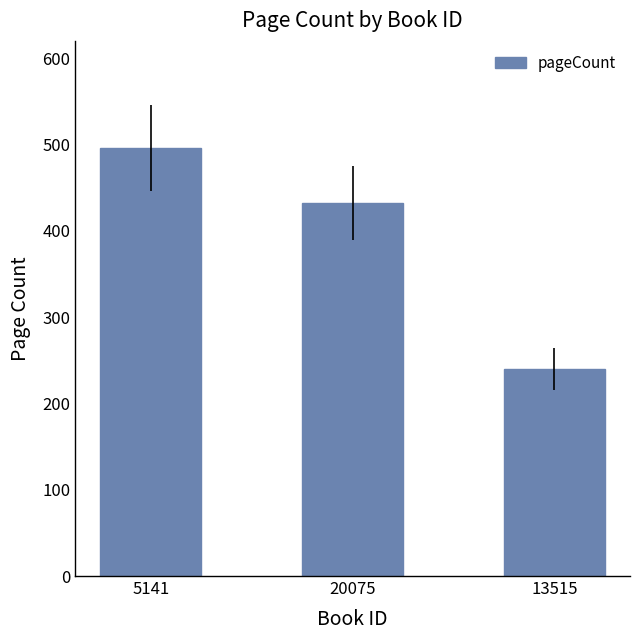

Reading left to right, extract all data points from this chart.

496	432	240